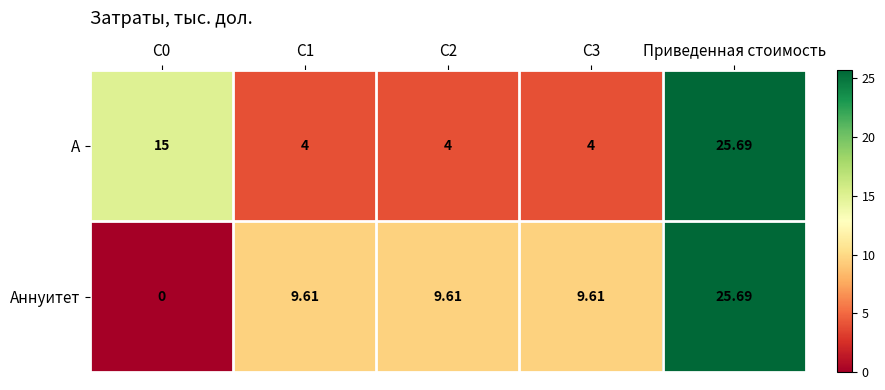

Rank the series by their average value, from lowest to highest.

А, Аннуитет